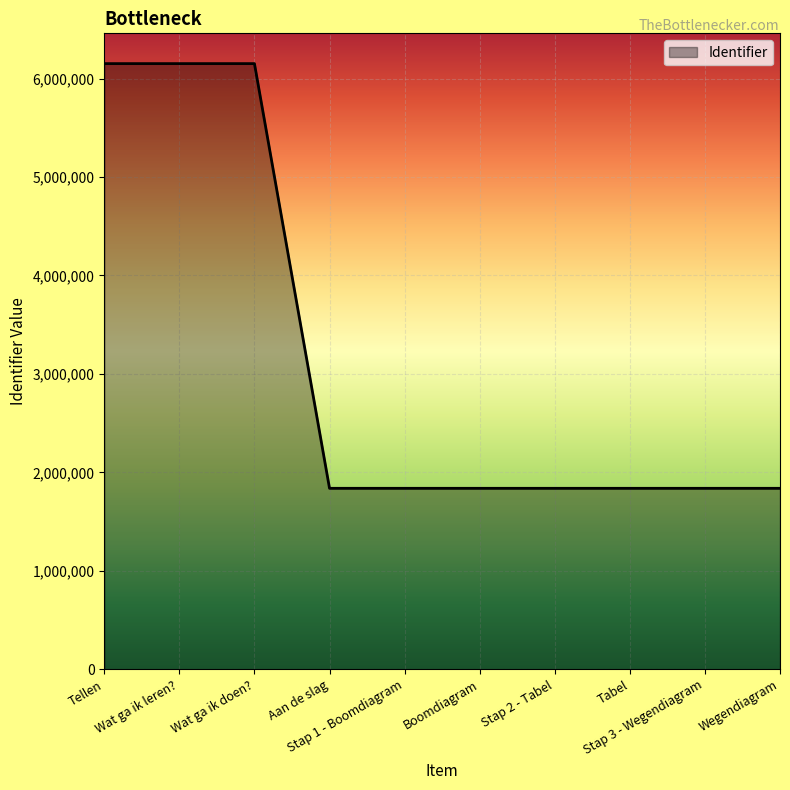

What is the maximum value shown in the chart?

6152134